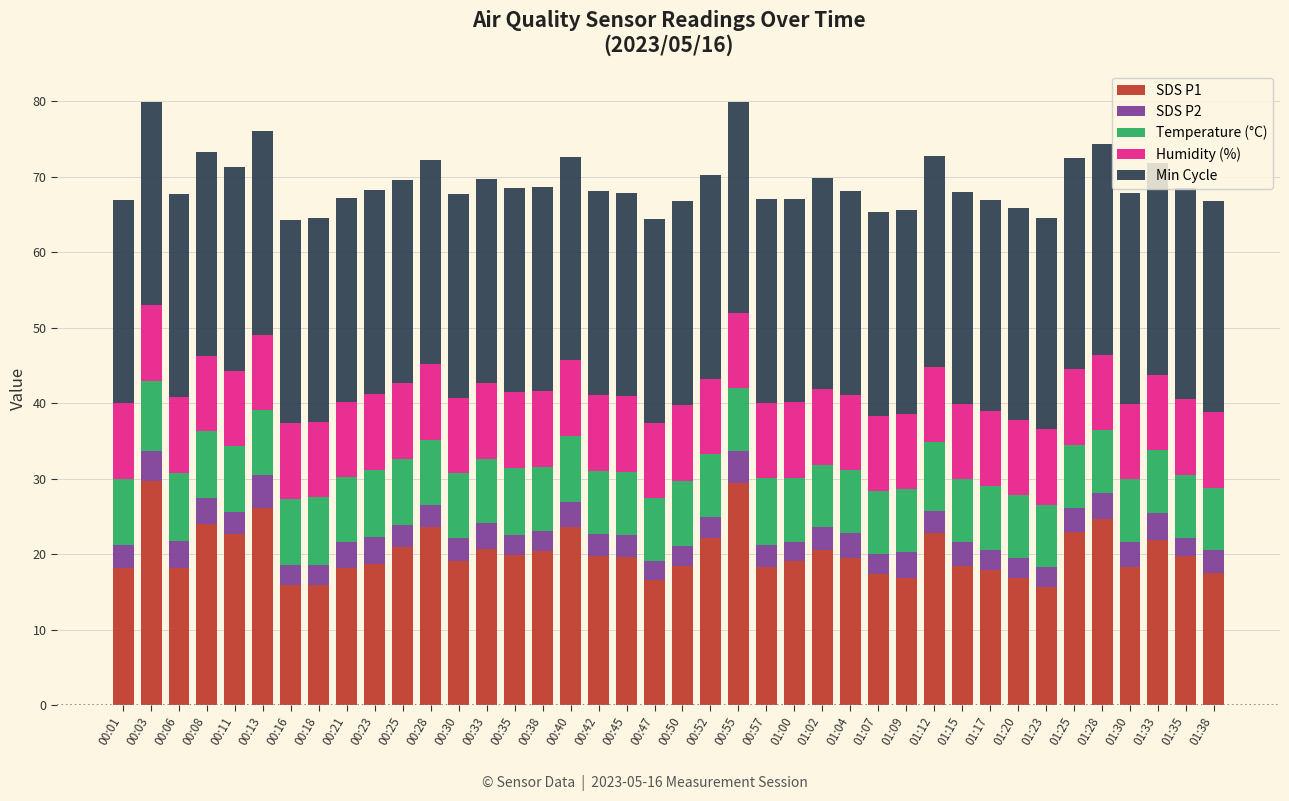

The value of SDS P1 at 01:35 is 7.2. True or false?

False